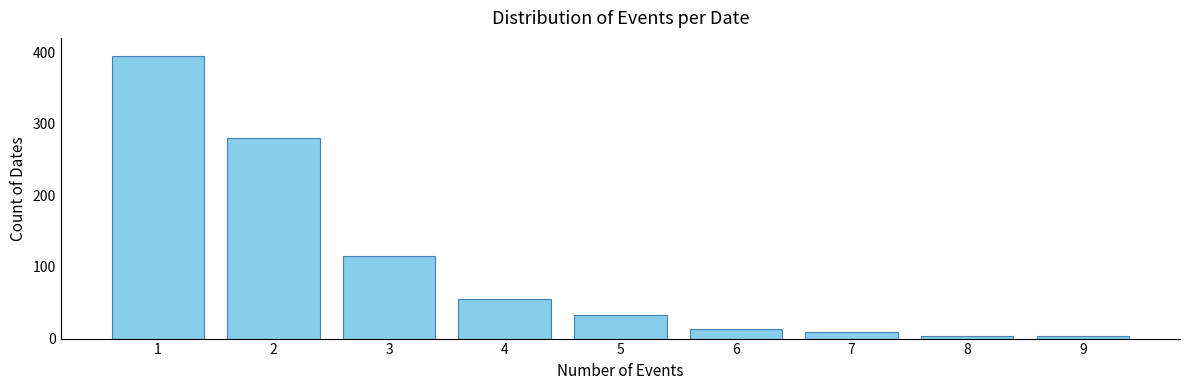

Reading right to left, list all the values displayed in this chart.

9=3	8=3	7=9	6=13	5=33	4=55	3=115	2=280	1=395